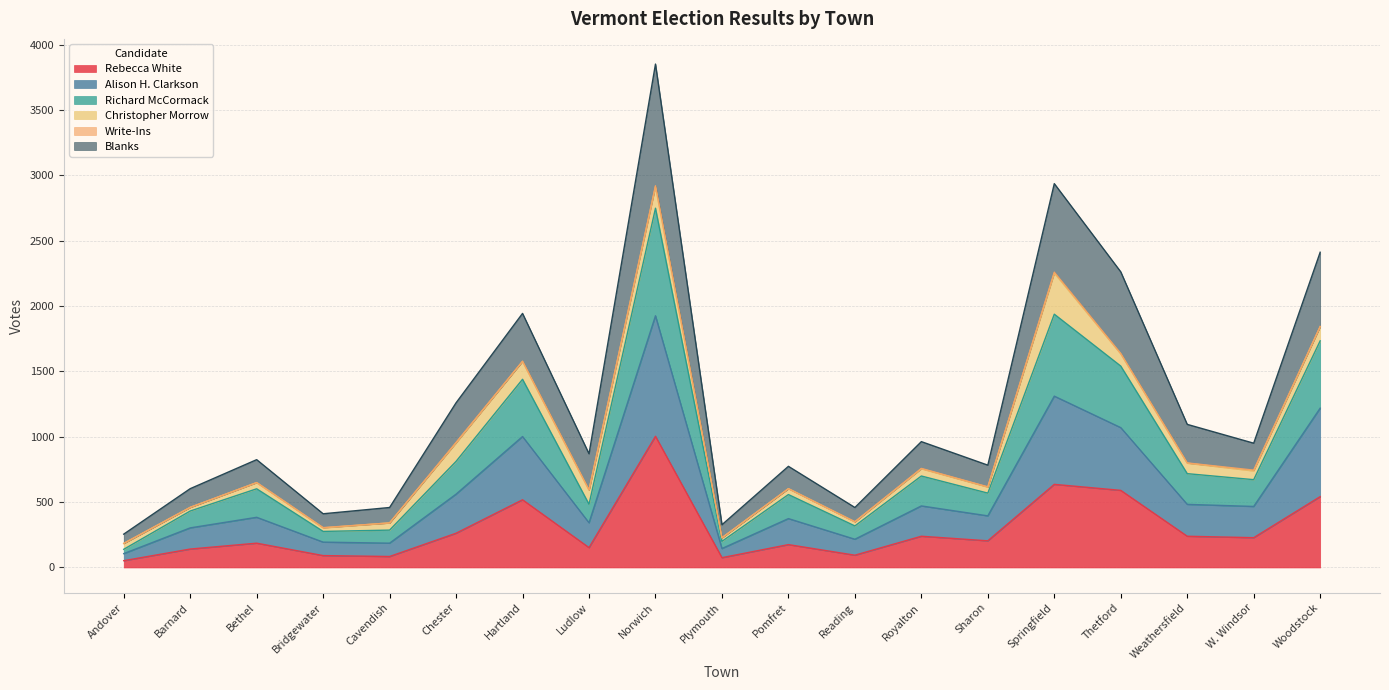

Which label corresponds to the smallest value in the chart?

Andover